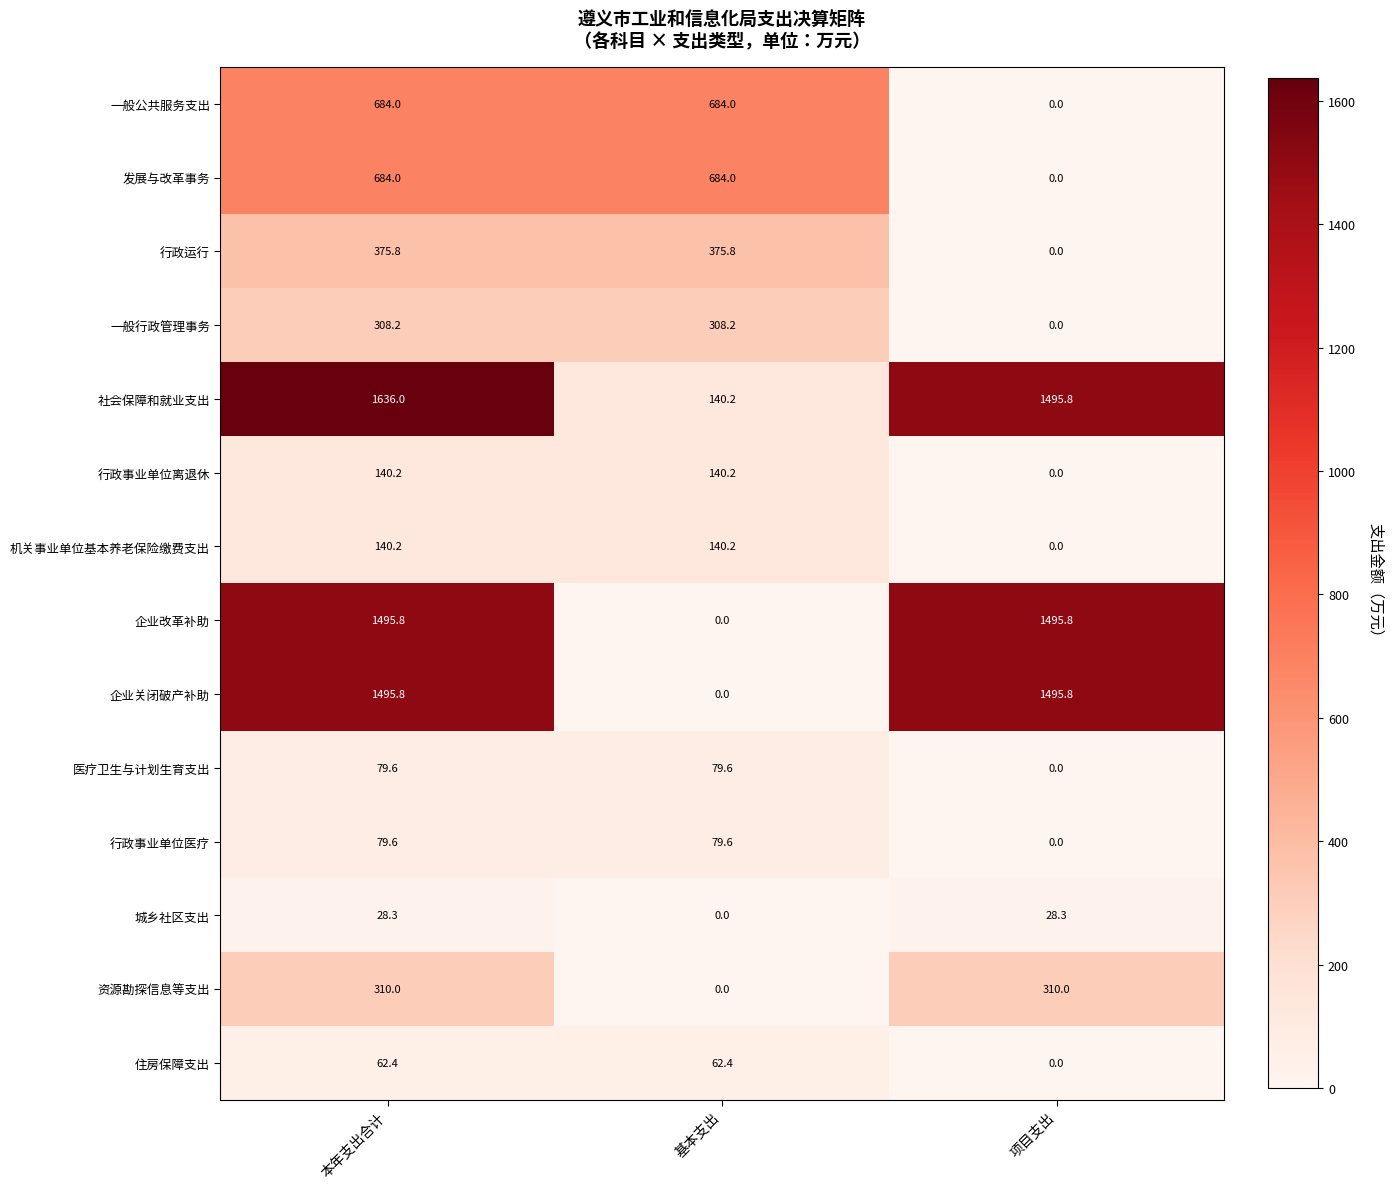

Count the number of data series in this chart.

14